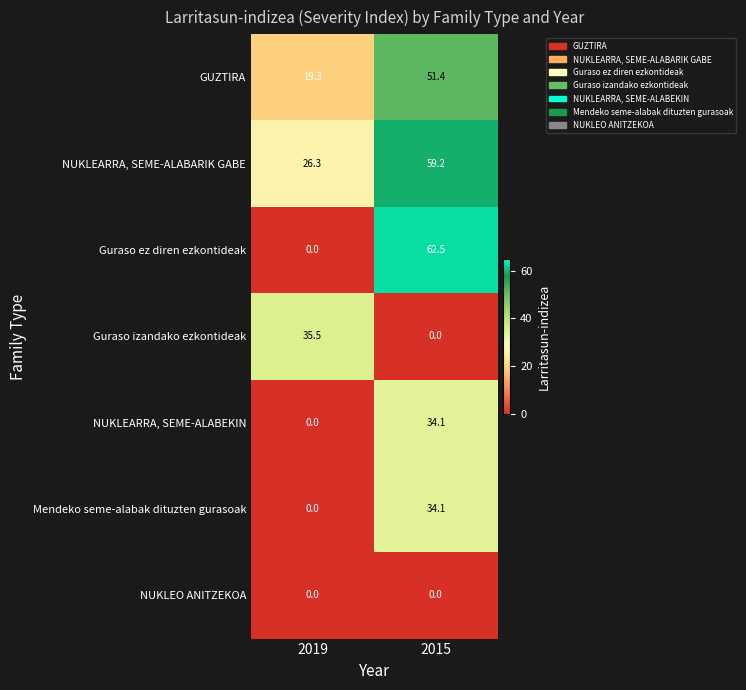

Reading left to right, transcribe all the data shown in this chart.

GUZTIRA: 19.3	51.4
NUKLEARRA, SEME-ALABARIK GABE: 26.3	59.2
Guraso ez diren ezkontideak: 0.0	62.5
Guraso izandako ezkontideak: 35.5	0.0
NUKLEARRA, SEME-ALABEKIN: 0.0	34.1
Mendeko seme-alabak dituzten gurasoak: 0.0	34.1
NUKLEO ANITZEKOA: 0.0	0.0